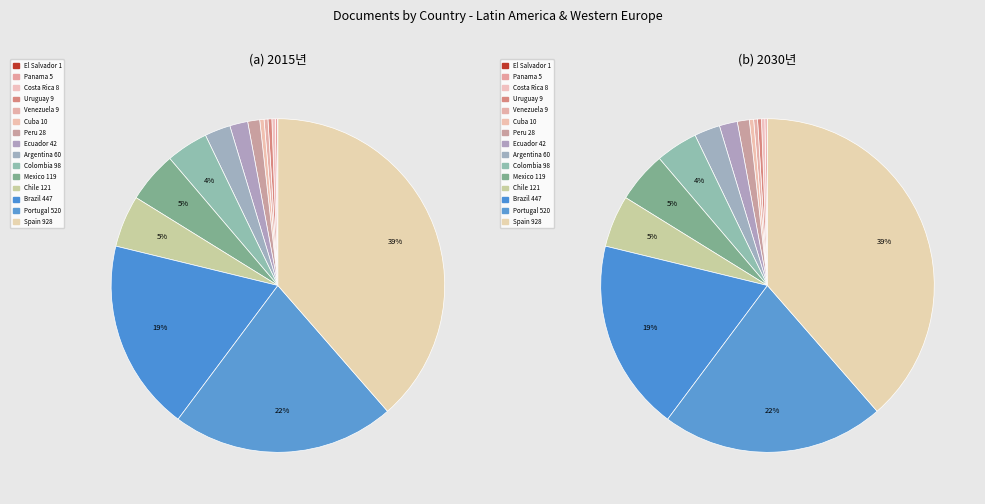

What is the smallest slice in the pie chart?

El Salvador